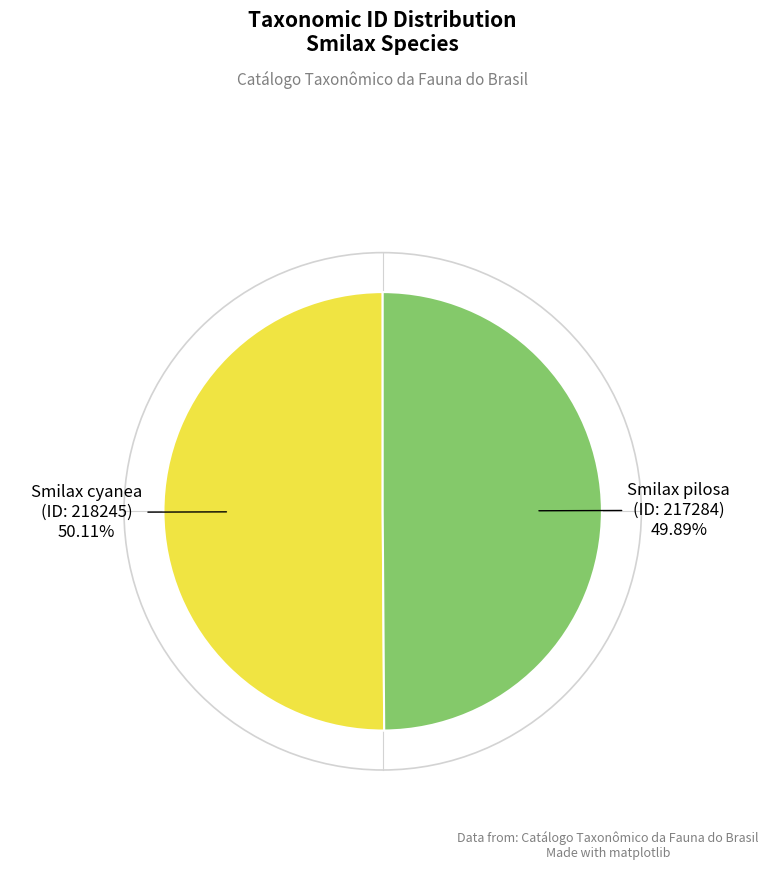

Is there any slice that represents more than half of the pie?

Yes